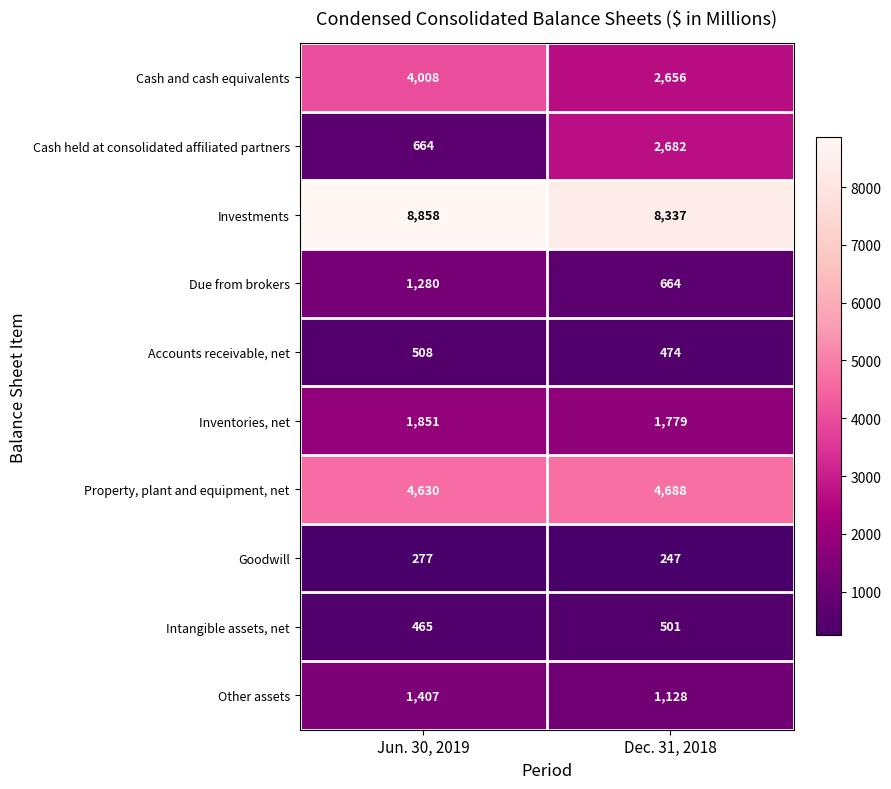

Between Jun. 30, 2019 and Dec. 31, 2018, which series saw the biggest shift?

Cash held at consolidated affiliated partners